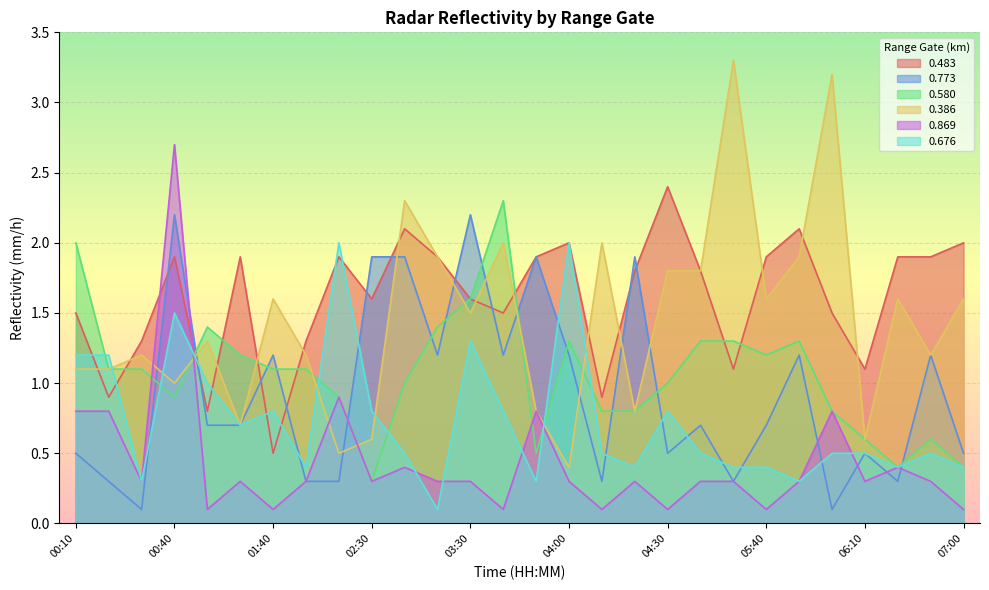

What are all the series names shown in the legend?

0.483, 0.773, 0.580, 0.386, 0.869, 0.676